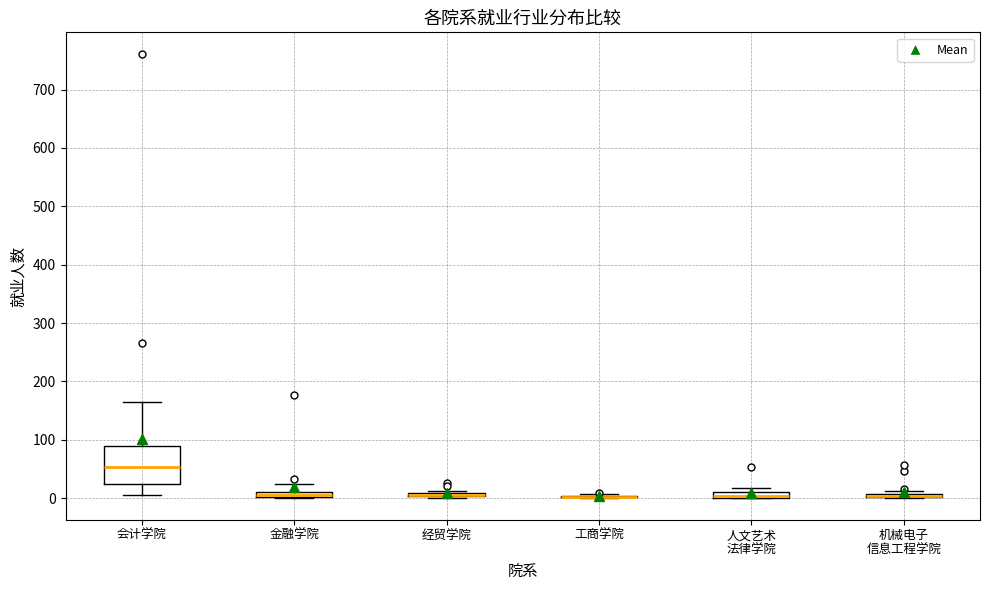

Comparing the boxes themselves (not the whiskers), which one is the tallest?

会计学院